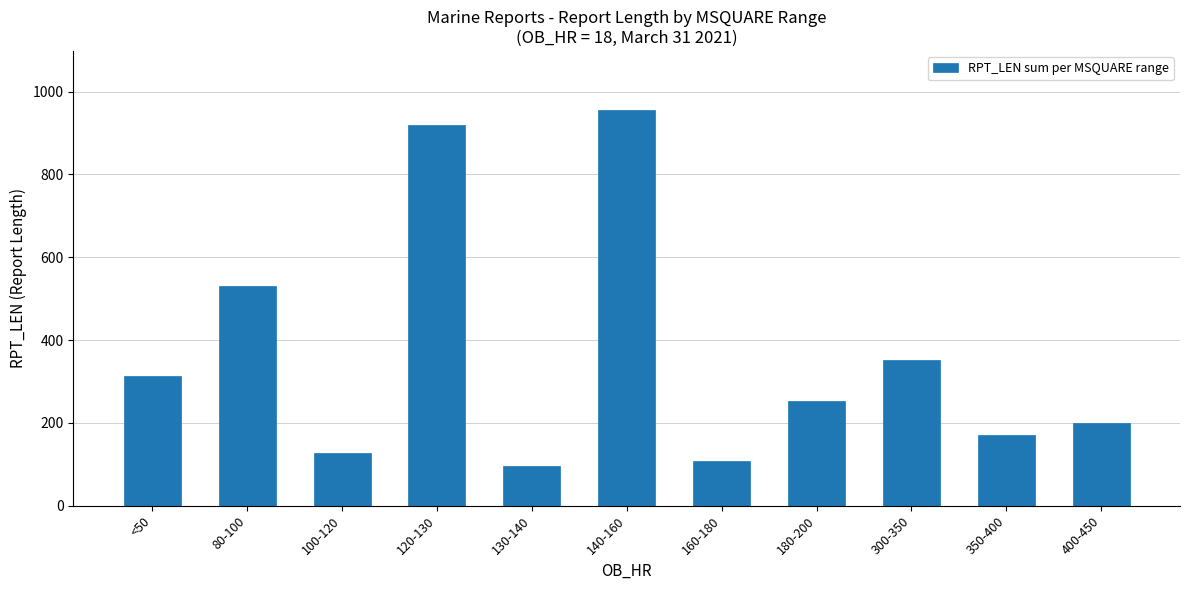

List the labels in order of value, smallest first.

130-140, 160-180, 100-120, 350-400, 400-450, 180-200, <50, 300-350, 80-100, 120-130, 140-160